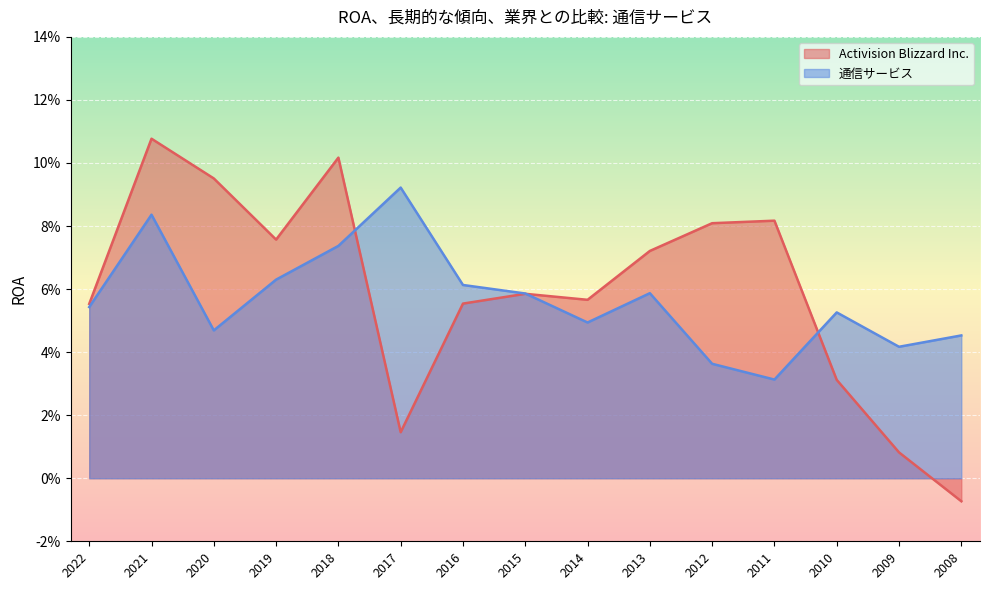

True or false: 通信サービス has a value of 0.1 at 2017.

True